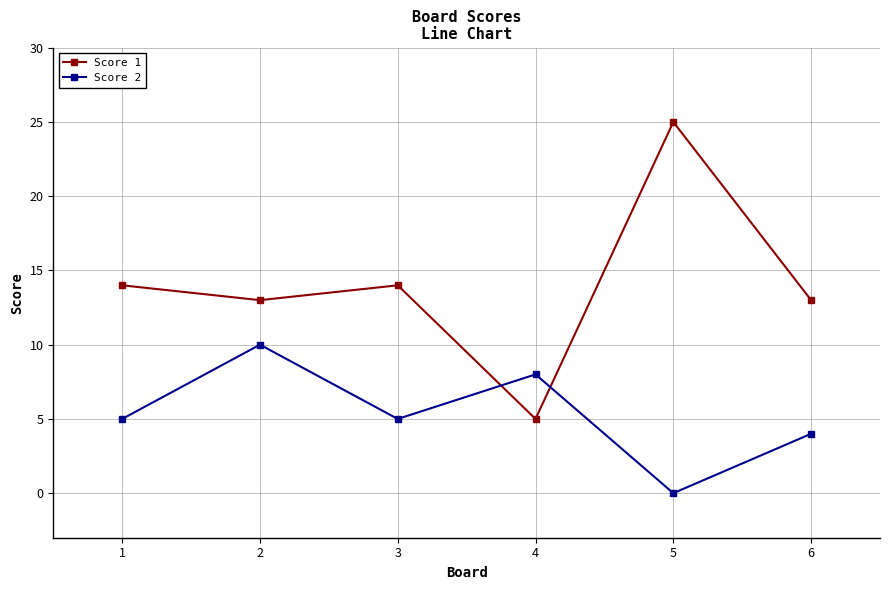

Is this an area chart (filled region under the line)?

No